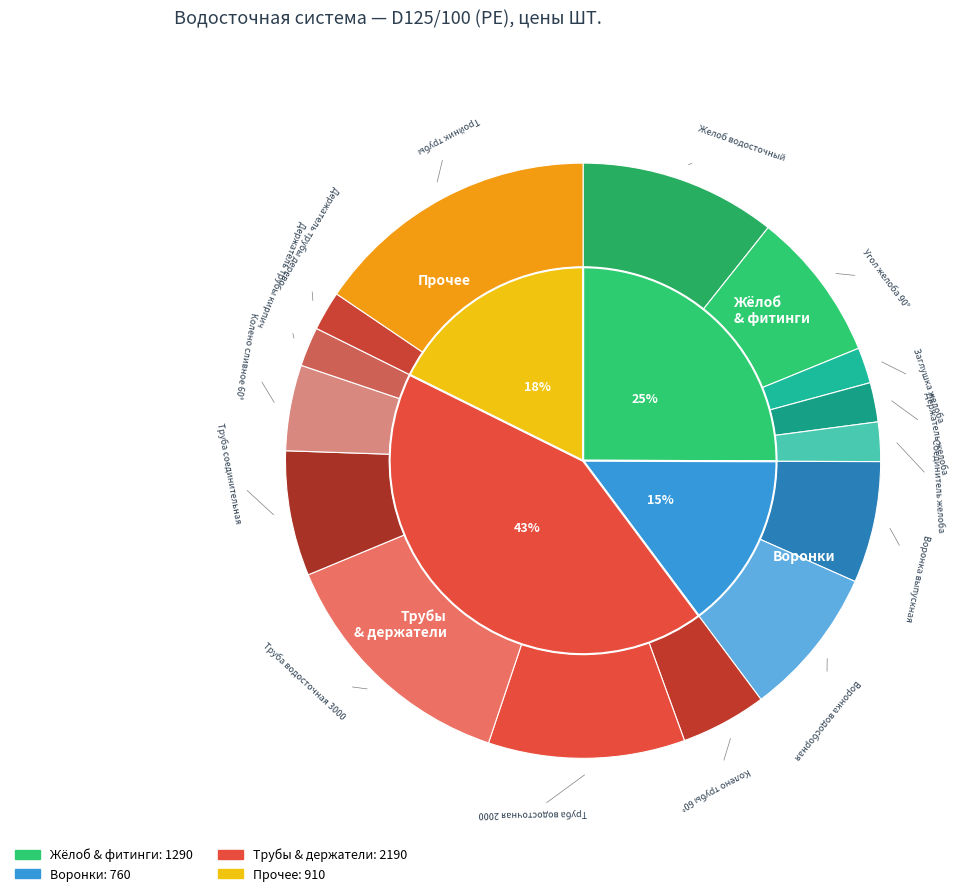

Do Держатель трубы кирпич and Воронка выпускная together represent more than half of the pie?

No